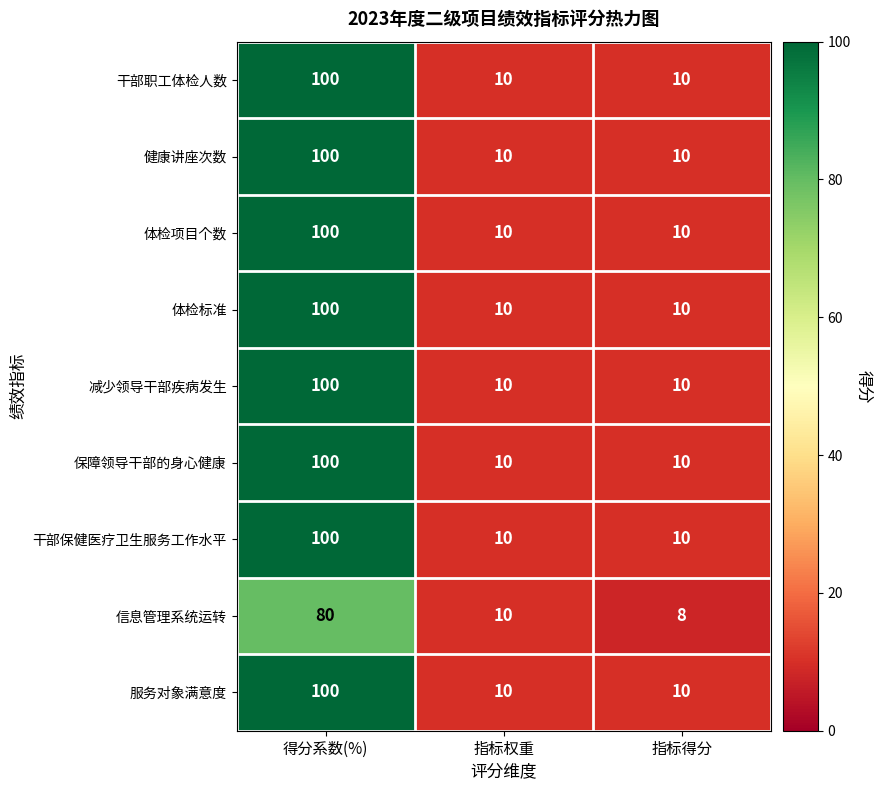

Reading left to right, extract all data points from this chart.

干部职工体检人数: 得分系数(%)=100	指标权重=10	指标得分=10
健康讲座次数: 得分系数(%)=100	指标权重=10	指标得分=10
体检项目个数: 得分系数(%)=100	指标权重=10	指标得分=10
体检标准: 得分系数(%)=100	指标权重=10	指标得分=10
减少领导干部疾病发生: 得分系数(%)=100	指标权重=10	指标得分=10
保障领导干部的身心健康: 得分系数(%)=100	指标权重=10	指标得分=10
干部保健医疗卫生服务工作水平: 得分系数(%)=100	指标权重=10	指标得分=10
信息管理系统运转: 得分系数(%)=80	指标权重=10	指标得分=8
服务对象满意度: 得分系数(%)=100	指标权重=10	指标得分=10